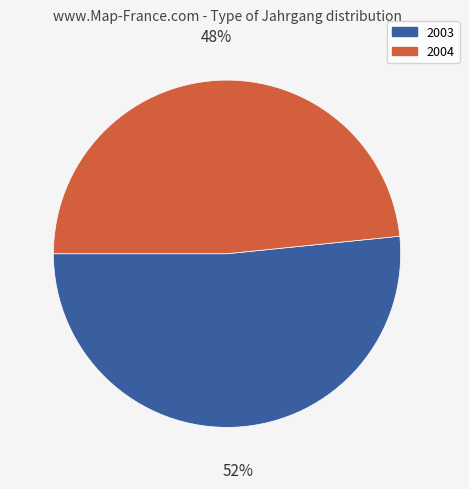

What percentage is the 2004 slice, to the nearest percent?

48%